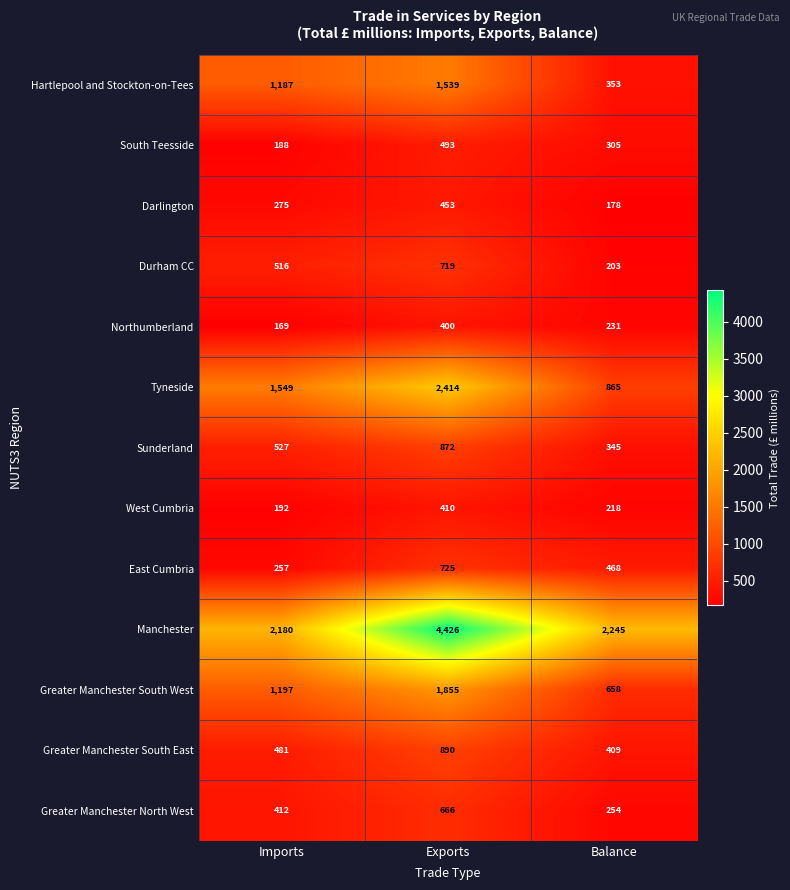

Which category has the highest value across all series?

Exports